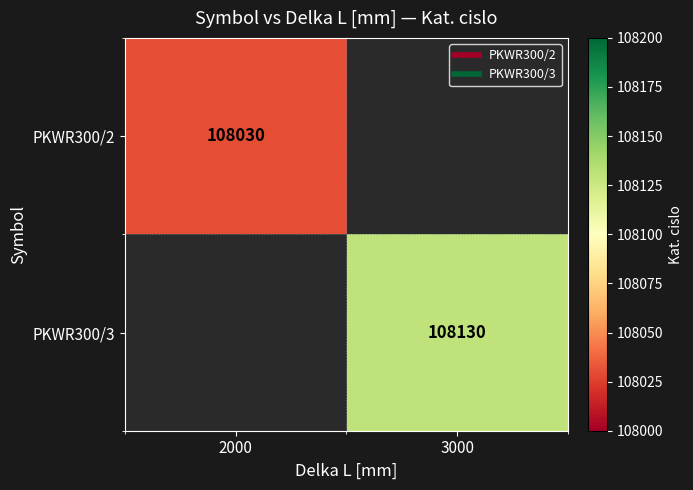

Rank the series by their maximum value, from lowest to highest.

PKWR300/2, PKWR300/3